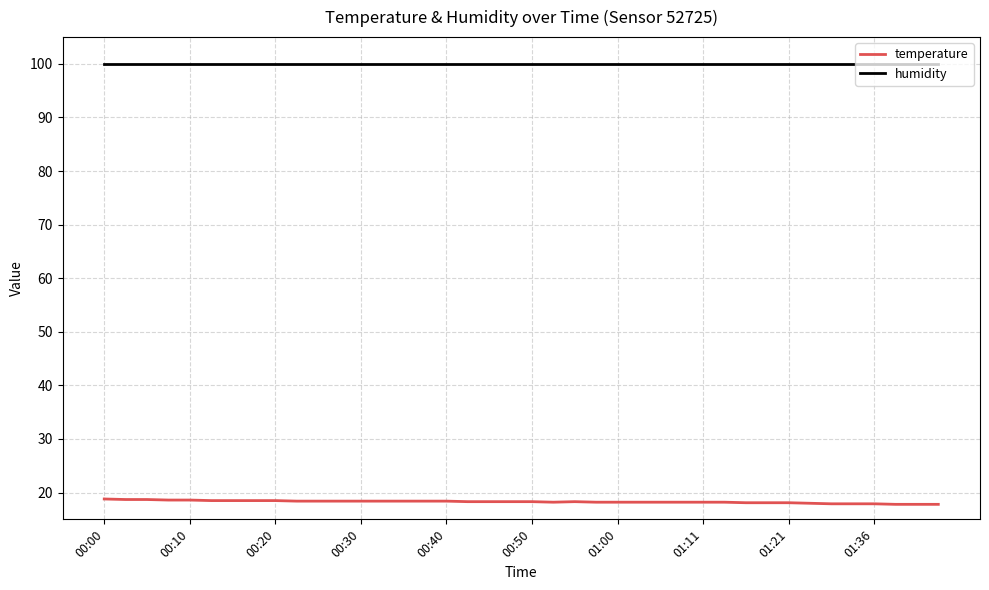

True or false: humidity and temperature cross at least once.

False